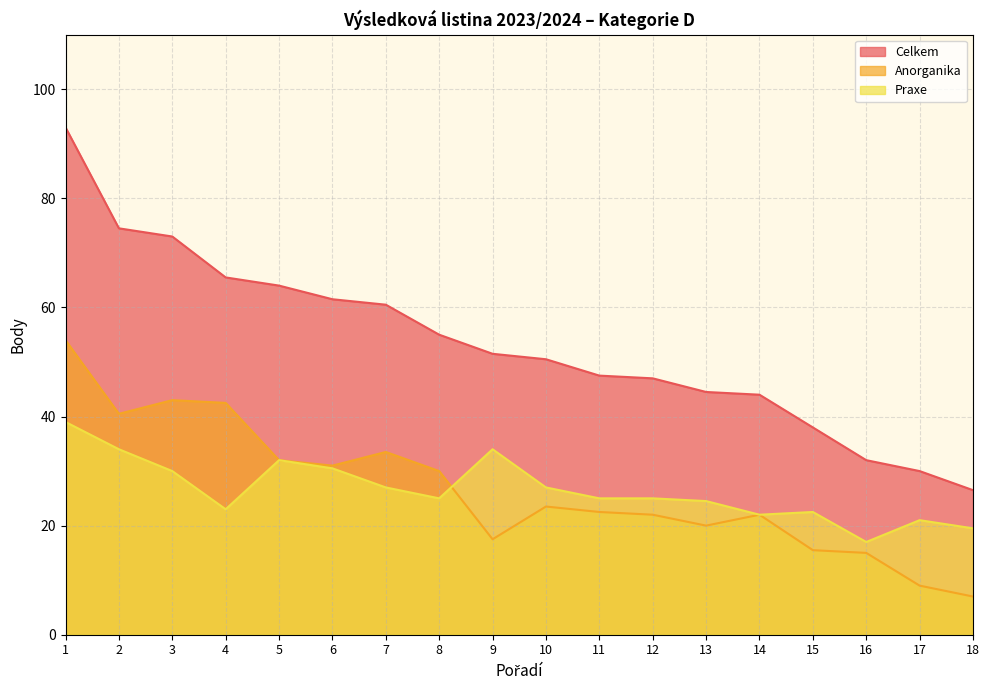

Read the Celkem value at 13.

44.5